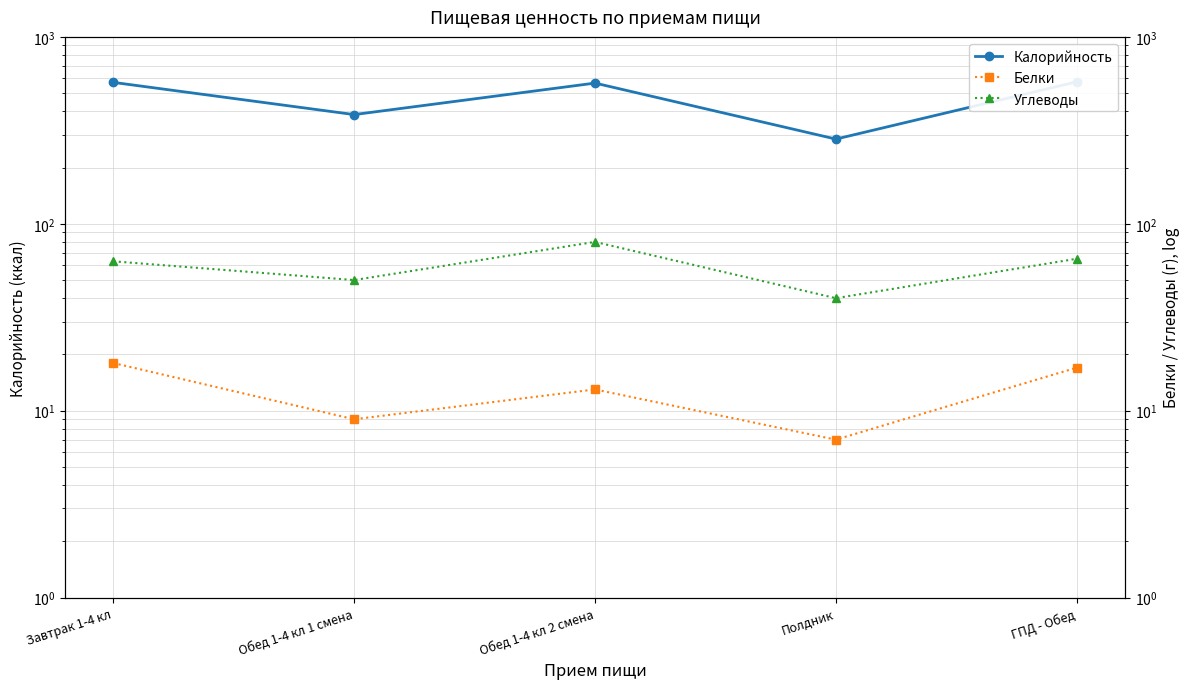

The Белки series shows 9 at Обед 1-4 кл 1 смена. True or false?

True